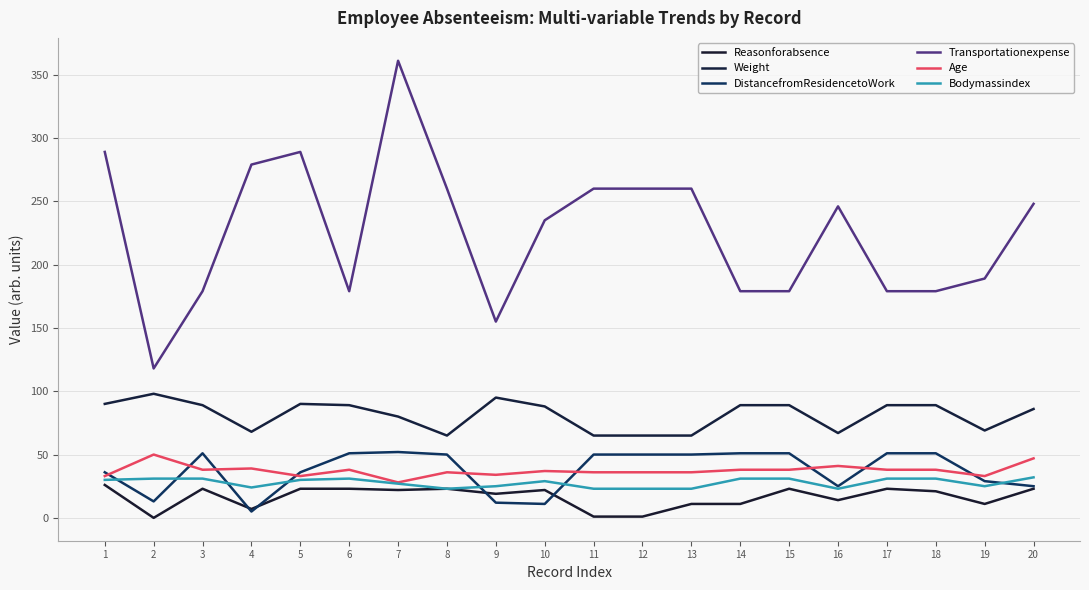

Which series has the largest range (max minus min)?

Transportationexpense